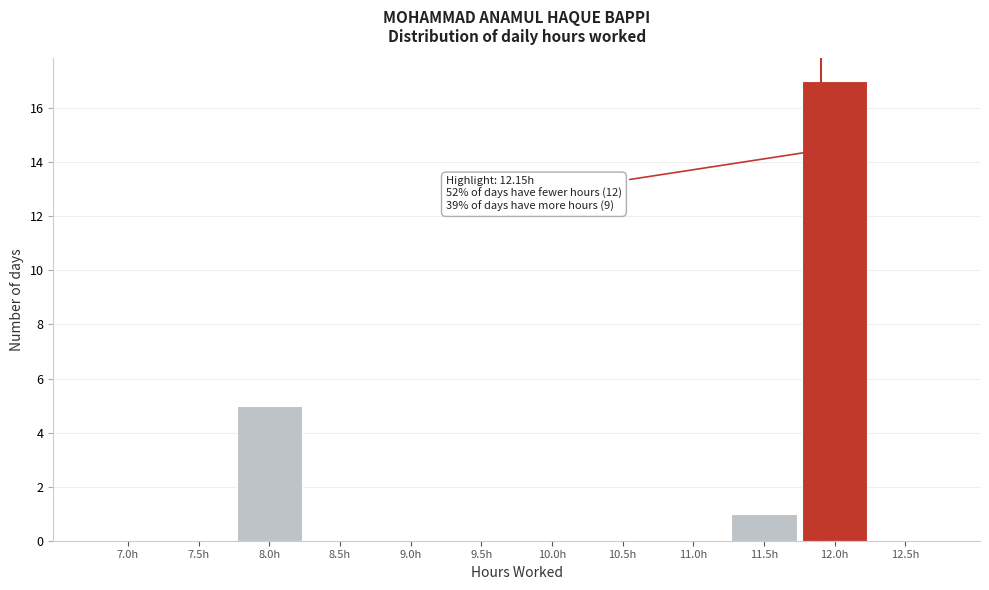

Reading right to left, what are all the values shown in this chart?

12.5h=0	12.0h=17	11.5h=1	11.0h=0	10.5h=0	10.0h=0	9.5h=0	9.0h=0	8.5h=0	8.0h=5	7.5h=0	7.0h=0